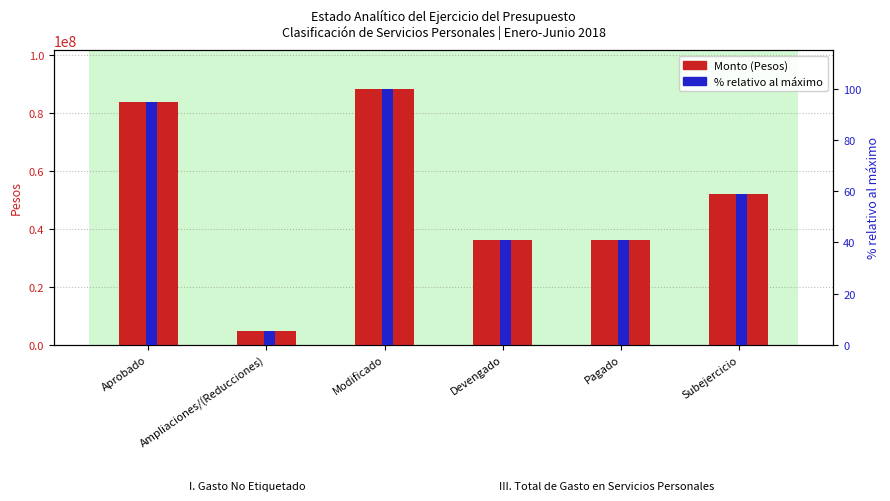

What is the minimum value for Gasto Etiquetado (% relativo)?

5.2